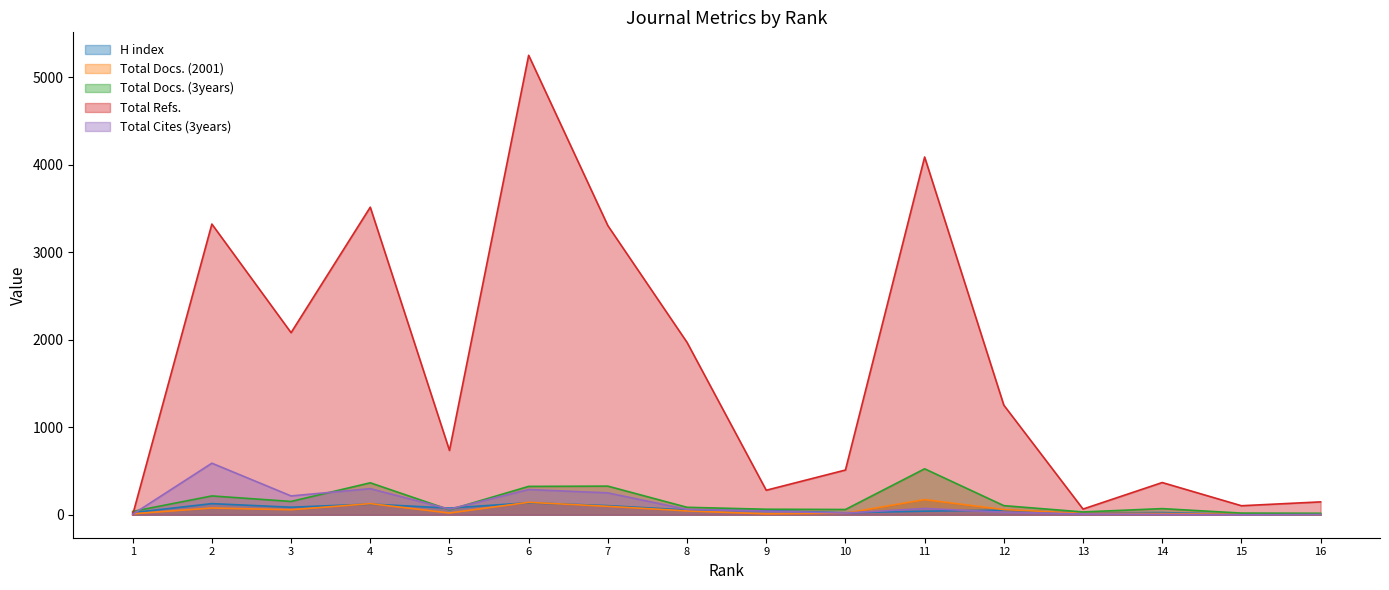

Is the value of Total Cites (3years) at 12 greater than the value of H index at 9?

No